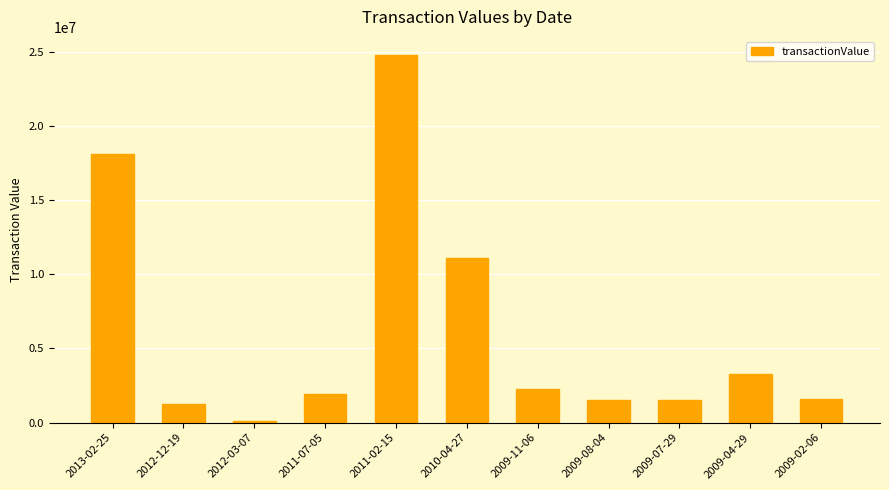

What is the change in value from 2013-02-25 to 2009-08-04?

-16558204